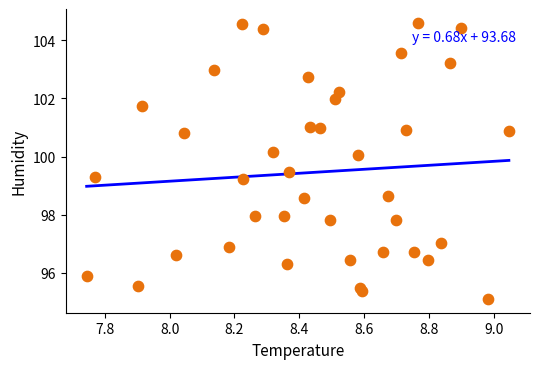

What is the range of X values (max minus min)?

1.3